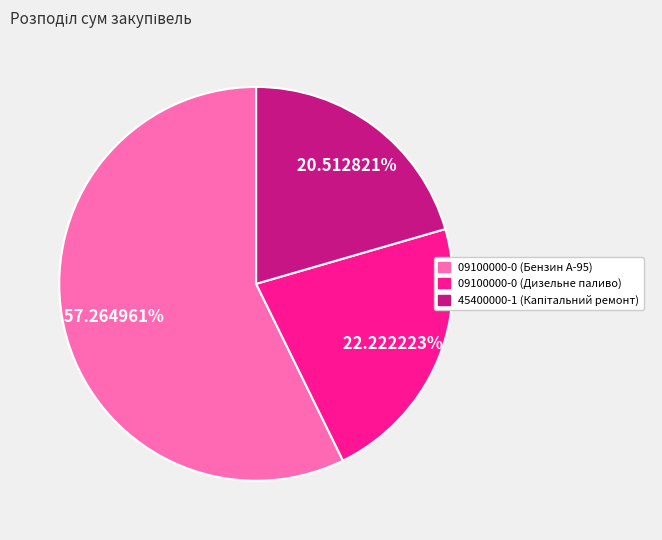

Between 09100000-0 (Дизельне паливо) and 09100000-0 (Бензин А-95), which is larger?

09100000-0 (Бензин А-95)